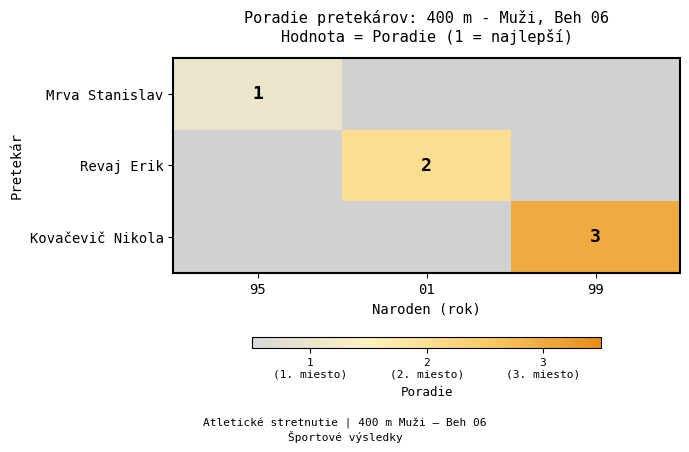

True or false: Kovačevič Nikola has a value of 4 at 99.

False